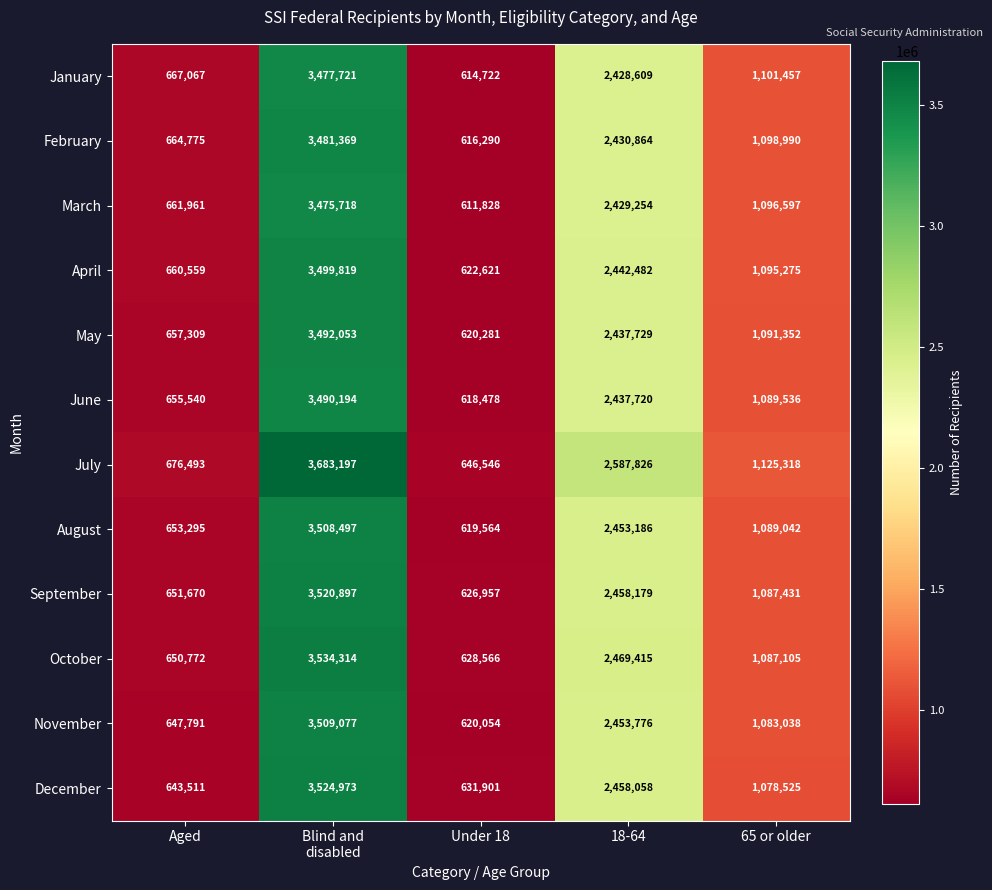

What is the spread (max minus min) of values at Blind and
disabled?

207479